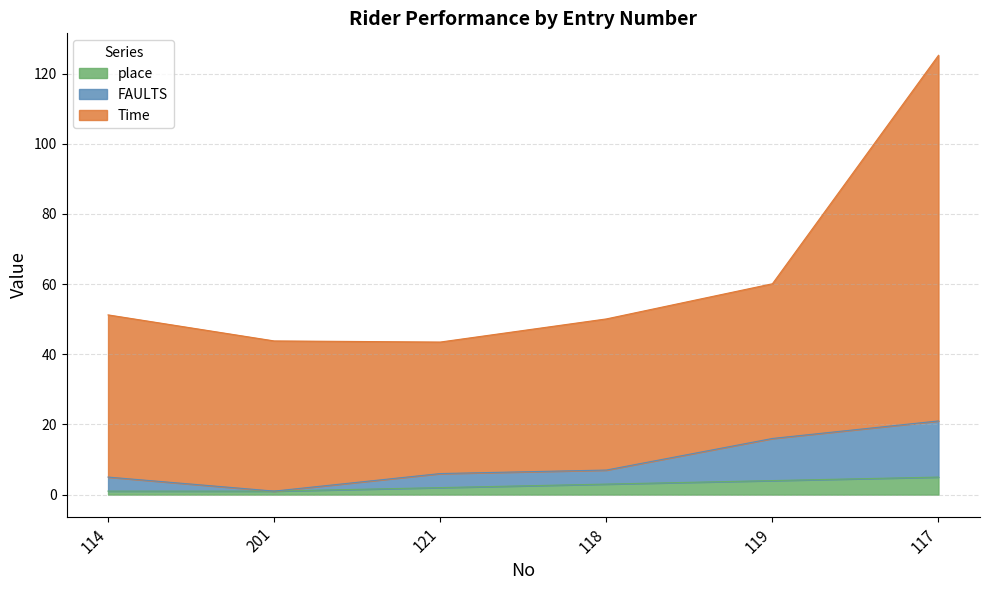

Reading left to right, transcribe all the data shown in this chart.

Time: 51.2	43.8	43.5	50.1	60.1	125.2
FAULTS: 5.0	1.0	6.0	7.0	16.0	21.0
place: 1.0	1.0	2.0	3.0	4.0	5.0